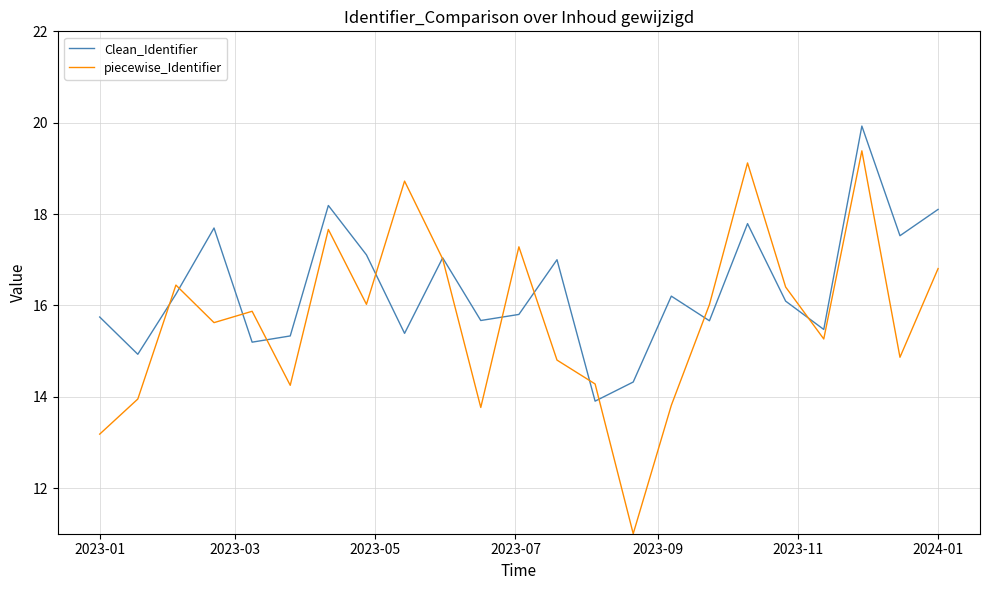

Does the chart display data point markers on the line(s)?

No